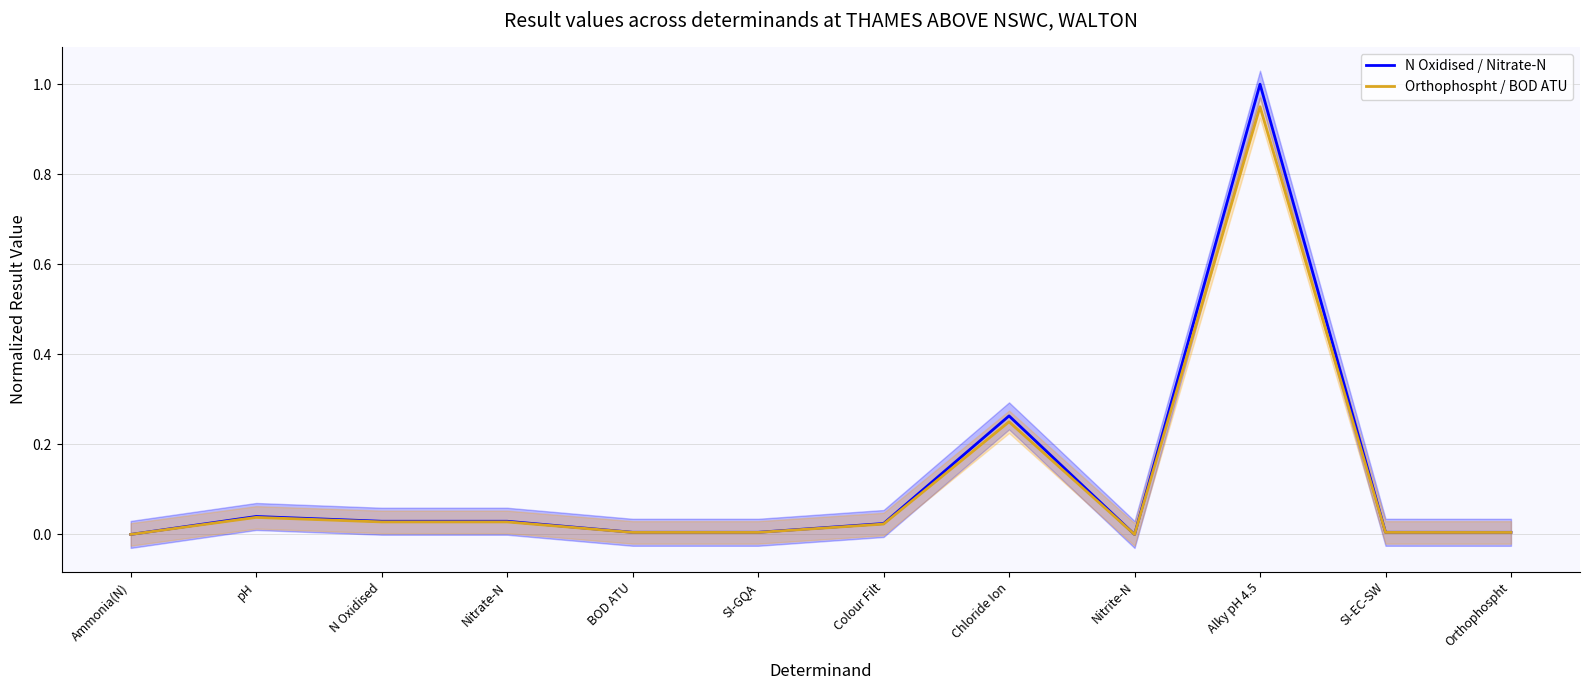

How many categories are shown in the chart?

12